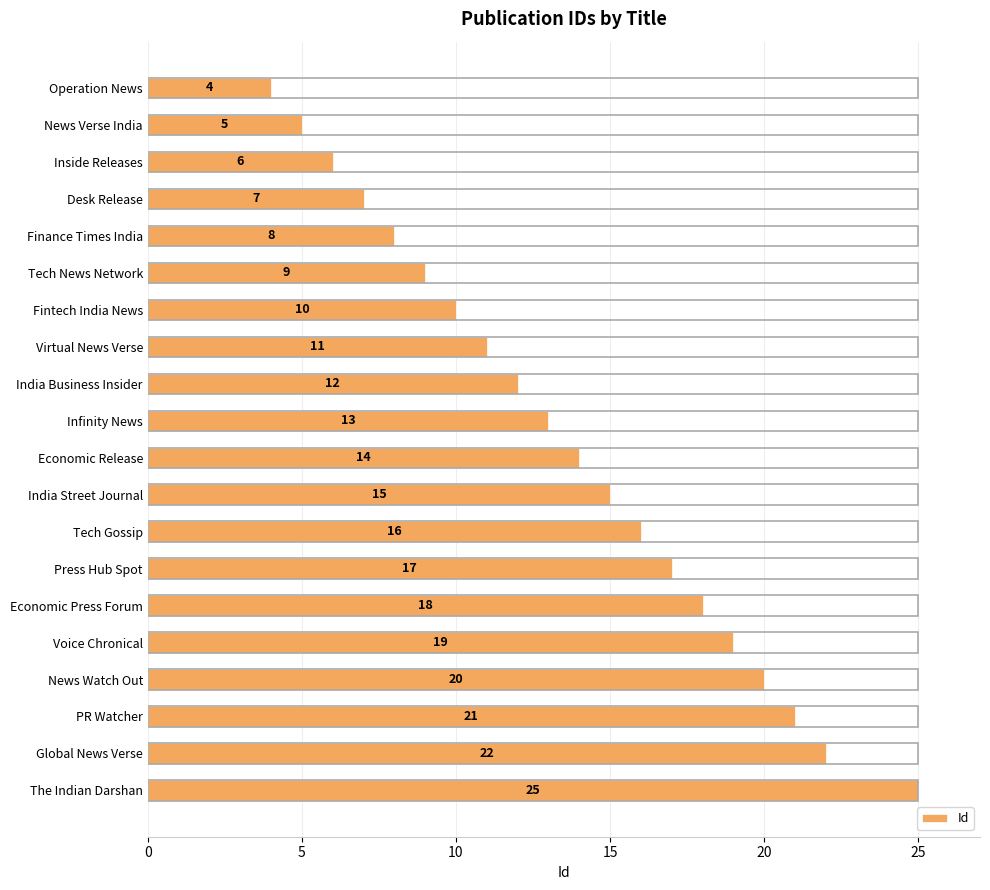

Reading bottom to top, transcribe all the data shown in this chart.

25	22	21	20	19	18	17	16	15	14	13	12	11	10	9	8	7	6	5	4